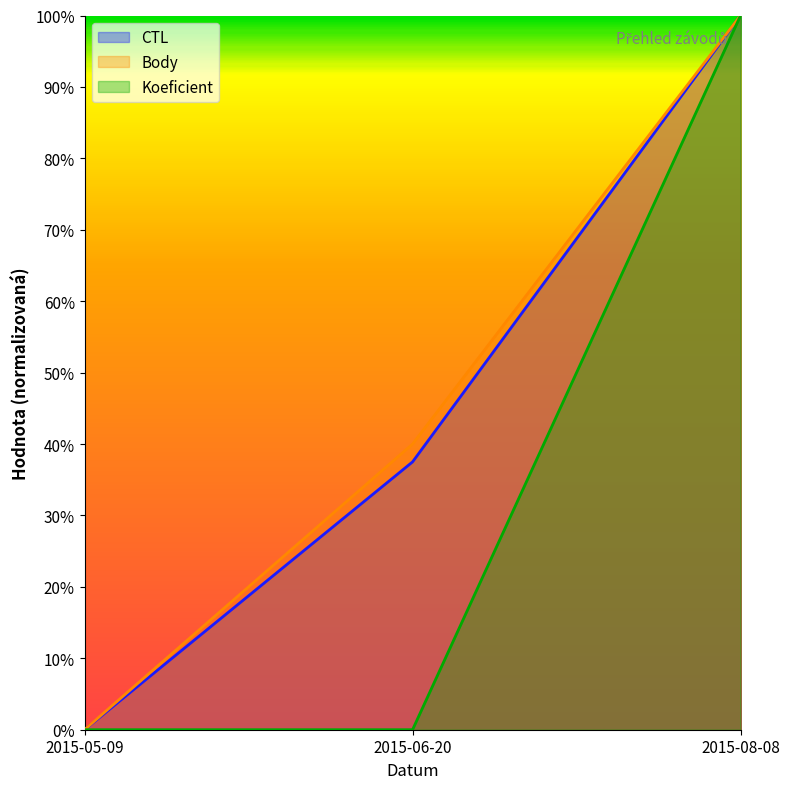

What is the label of the 2nd point from the right?

2015-06-20